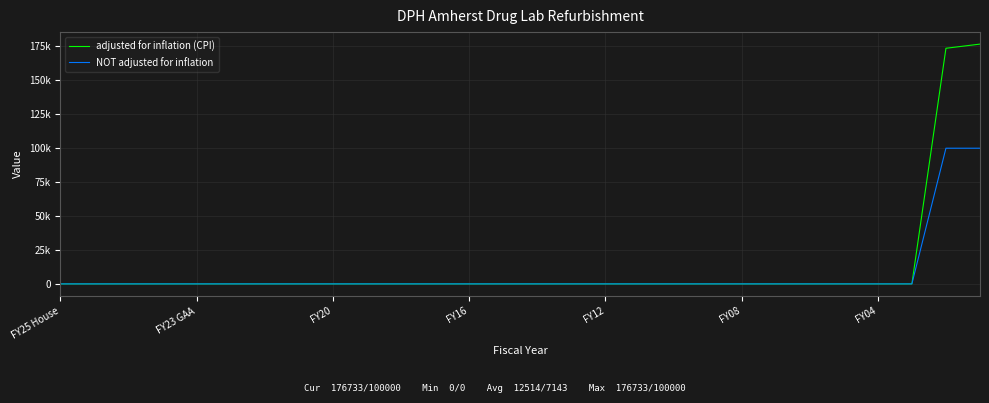

Rank the series by their average value, from lowest to highest.

NOT adjusted for inflation, adjusted for inflation (CPI)